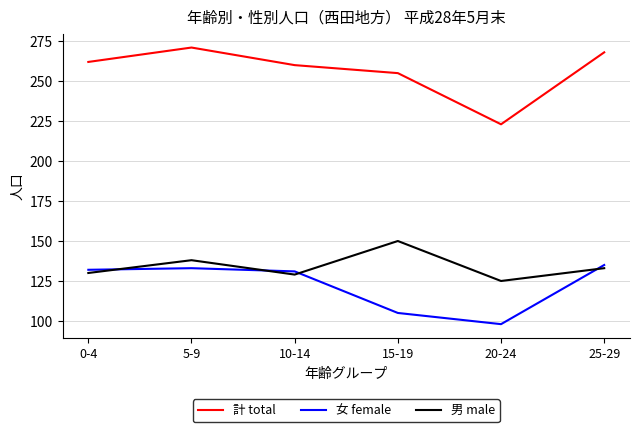

List the series in order of their peak value, lowest first.

女 female, 男 male, 計 total